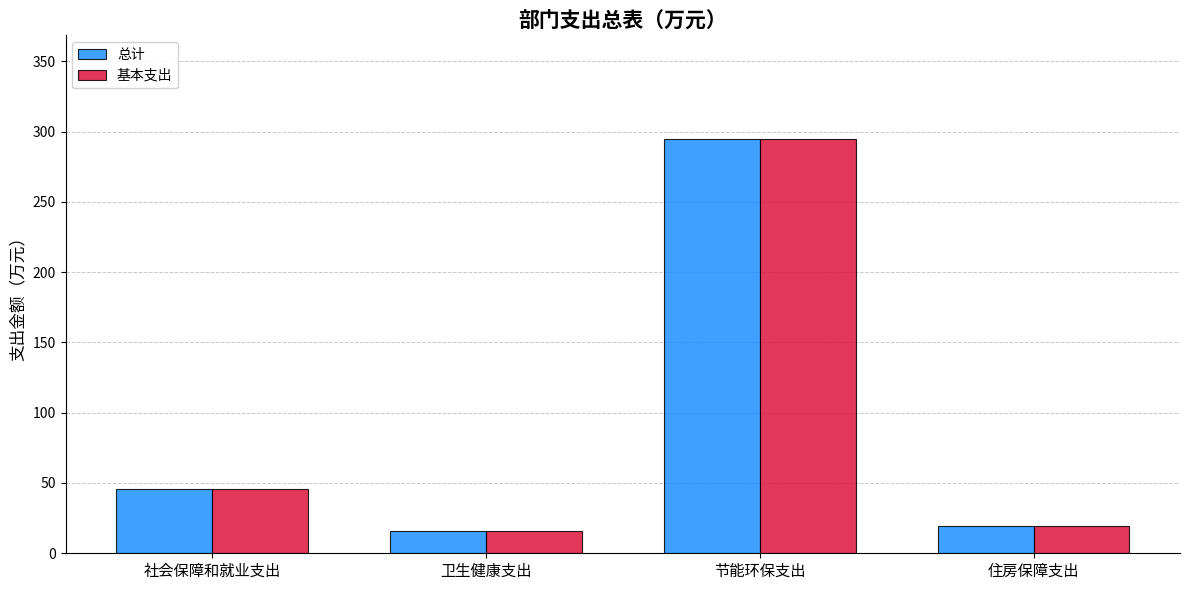

Rank the categories by 基本支出 value from lowest to highest.

卫生健康支出, 住房保障支出, 社会保障和就业支出, 节能环保支出